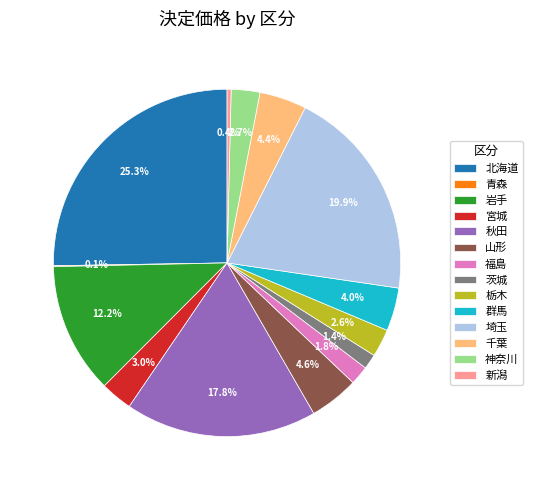

Which category has the biggest portion of the pie?

北海道